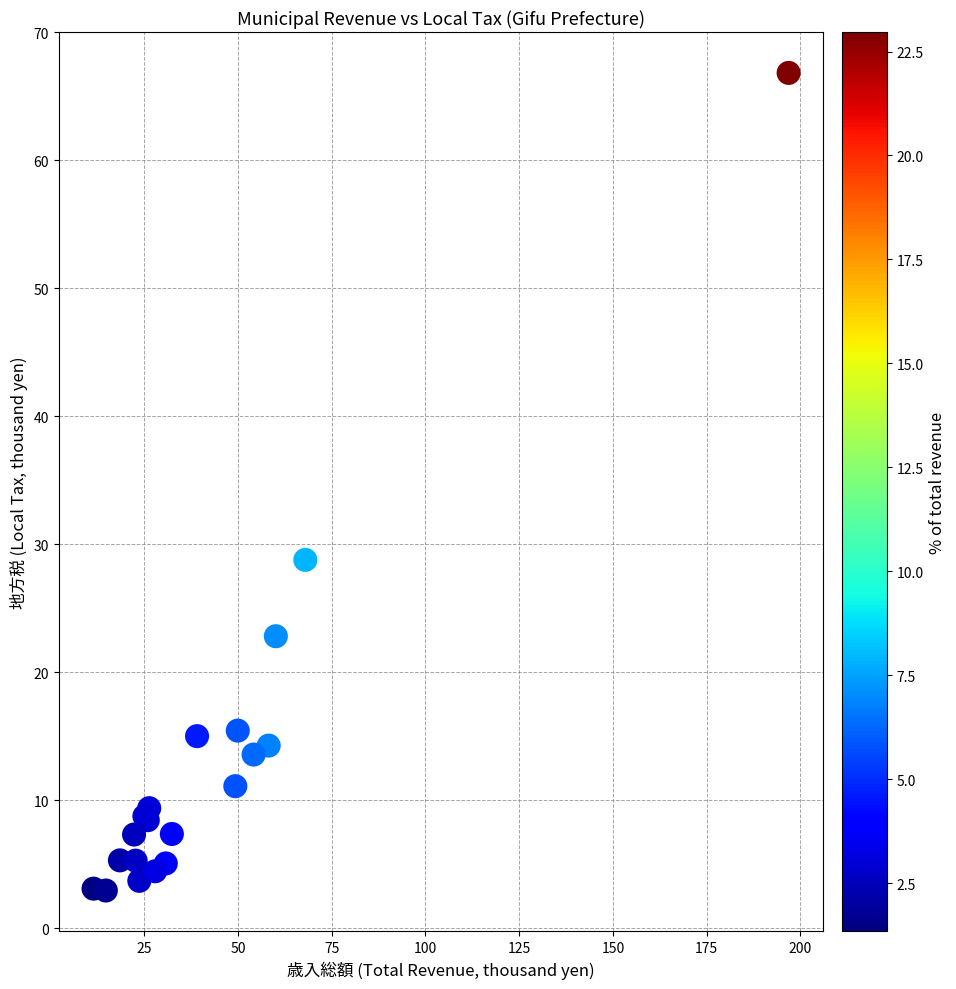

What Y value in the scatter plot is closest to 34?

28.8